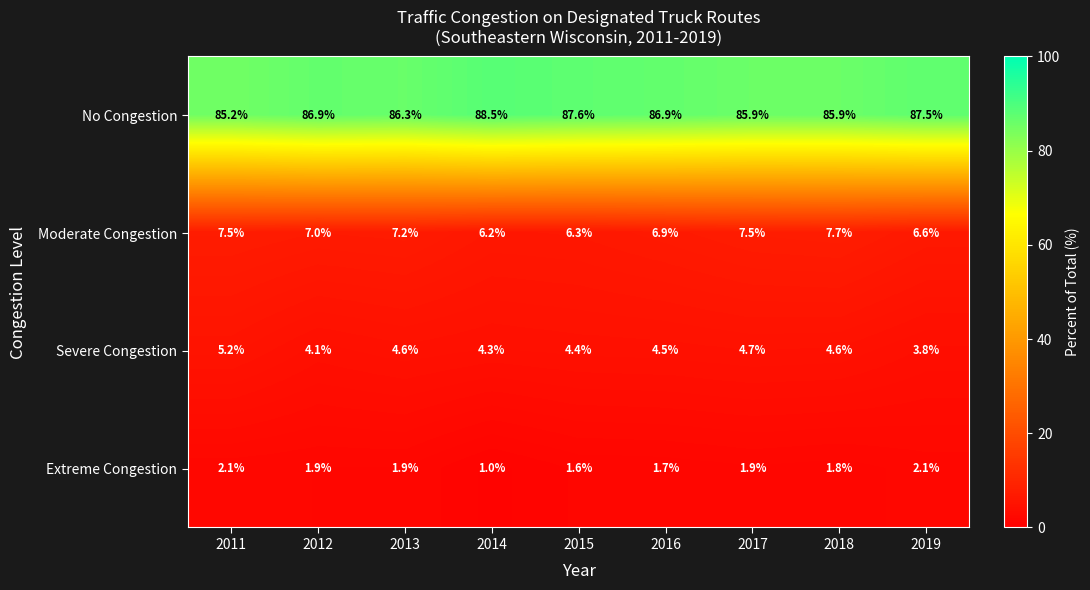

At which label does Moderate Congestion reach its minimum?

2014